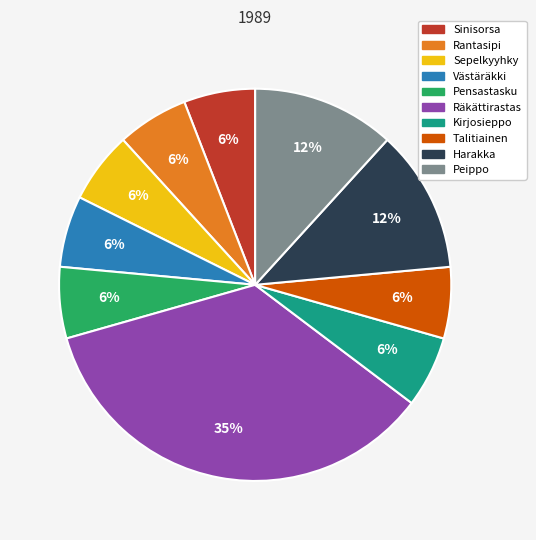

Which category has the biggest portion of the pie?

Räkättirastas